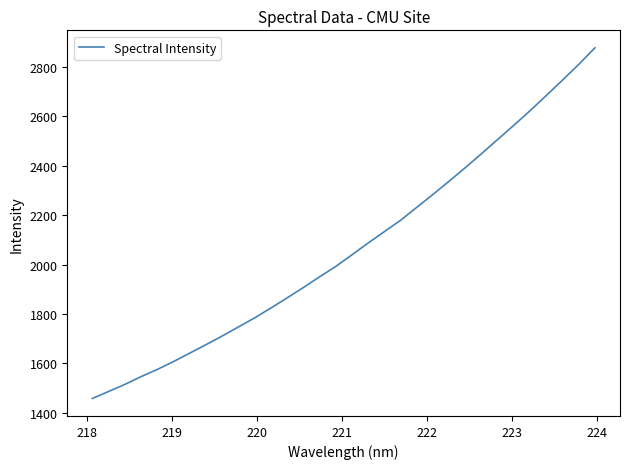

What is the maximum value shown in the chart?

2877.8